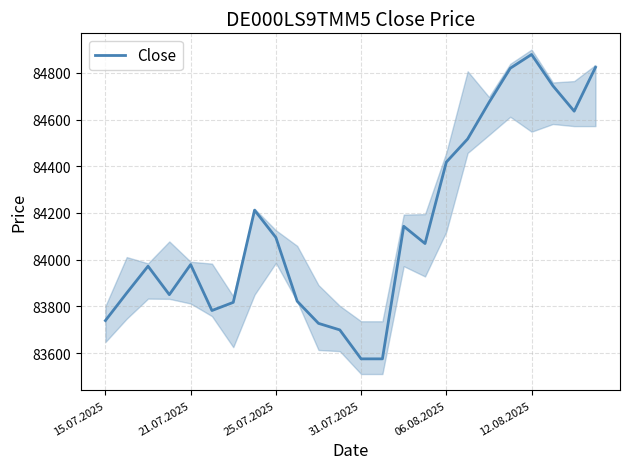

What is the lowest value of the Close series?

83575